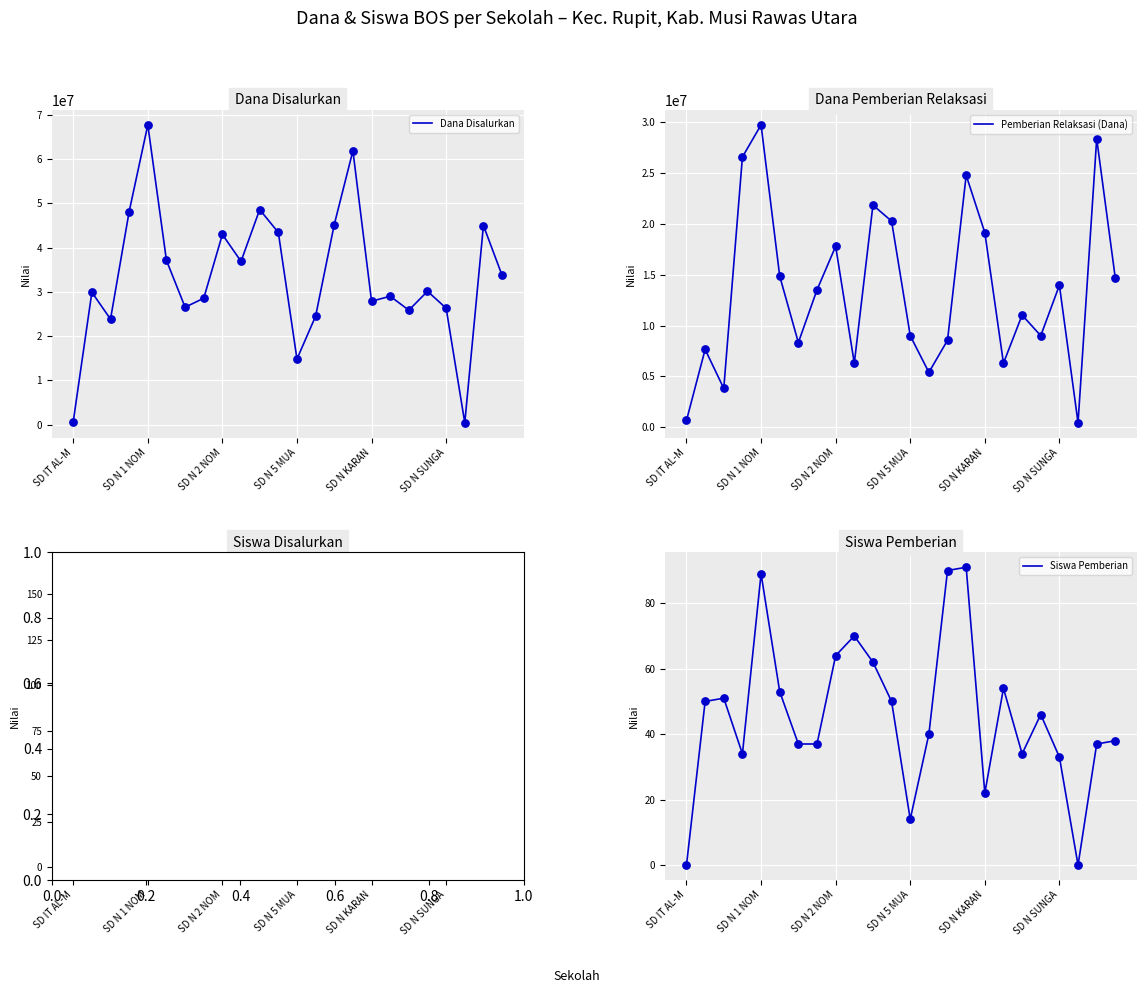

Which series has the widest spread of Y values?

Dana Disalurkan